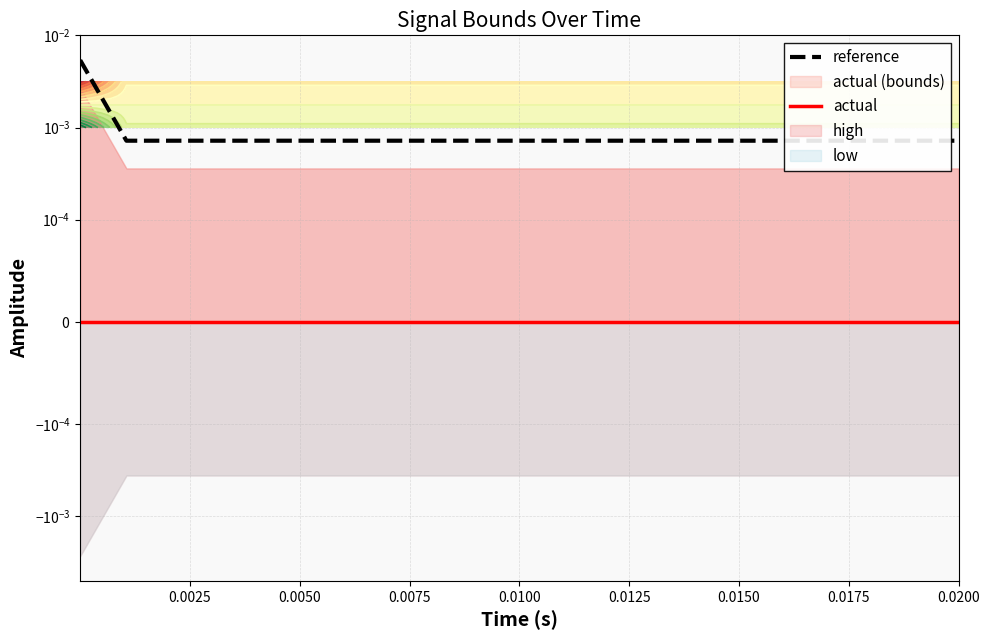

True or false: actual and reference cross at least once.

False